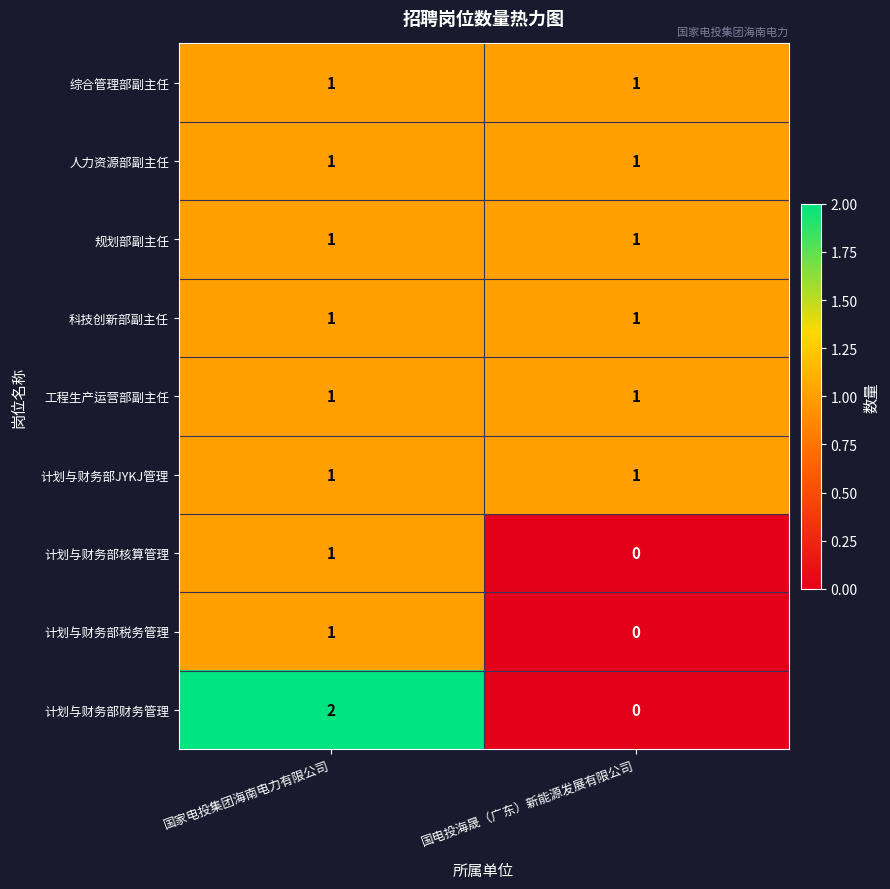

Which series has the widest spread of values?

计划与财务部财务管理